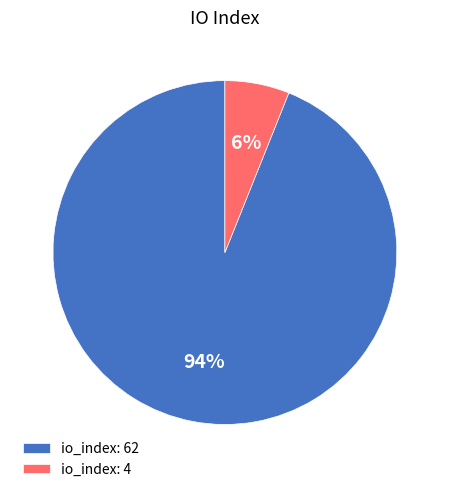

The io_index: 62 slice represents 94% of the pie. True or false?

True